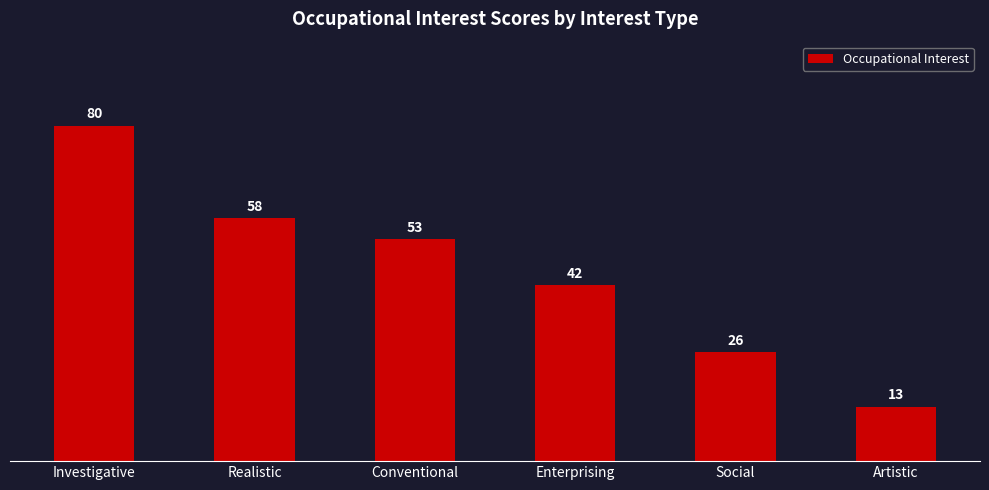

Where is the data nearest to the value 46?

Enterprising